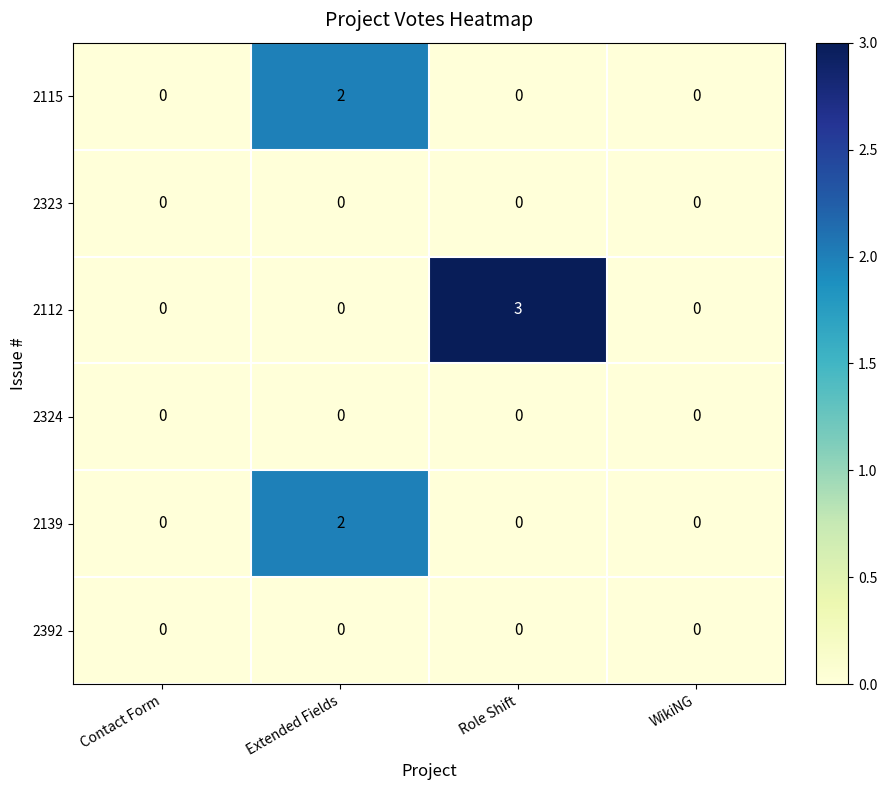

What is the greatest value displayed?

3